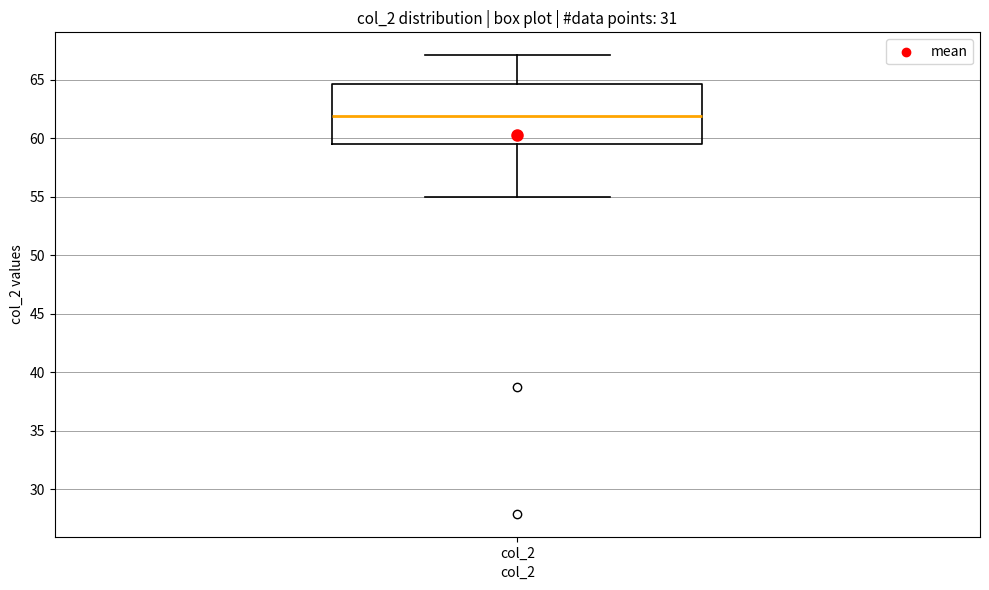

Read this box plot against the y-axis: the position of the median line, the range covered by the box, and the ends of both whiskers. The values are not printed on the chart, so give them approximately, as read against the axis.

median 62.0, box 59.5 to 64.5, whiskers 55.0 to 67.0